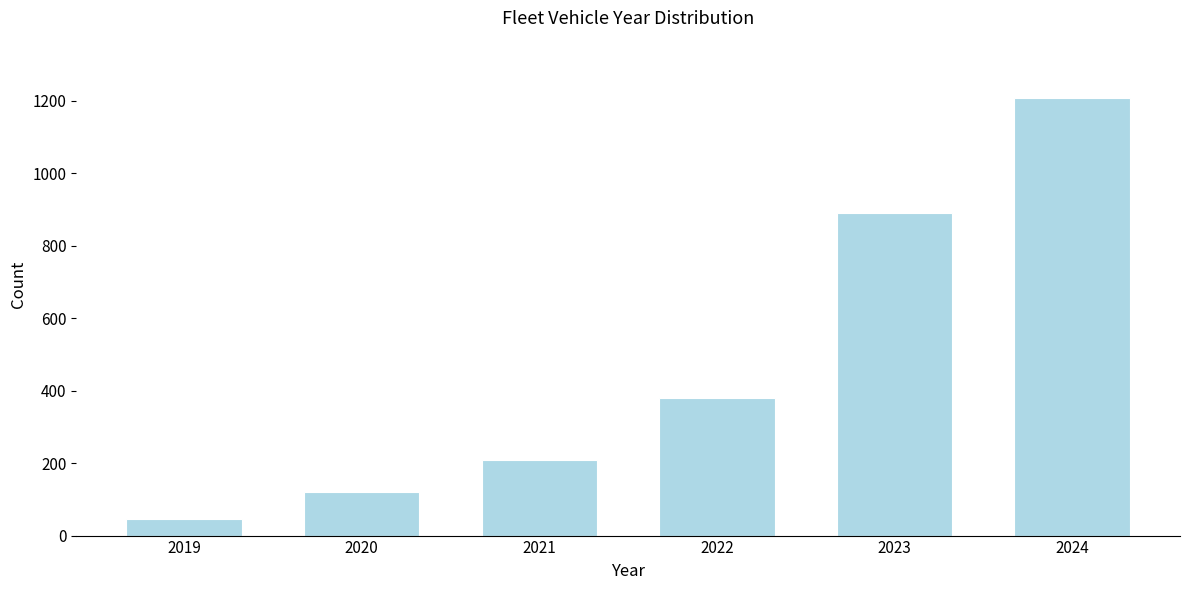

Reading left to right, what are all the values shown in this chart?

2019=45	2020=120	2021=210	2022=380	2023=890	2024=1208